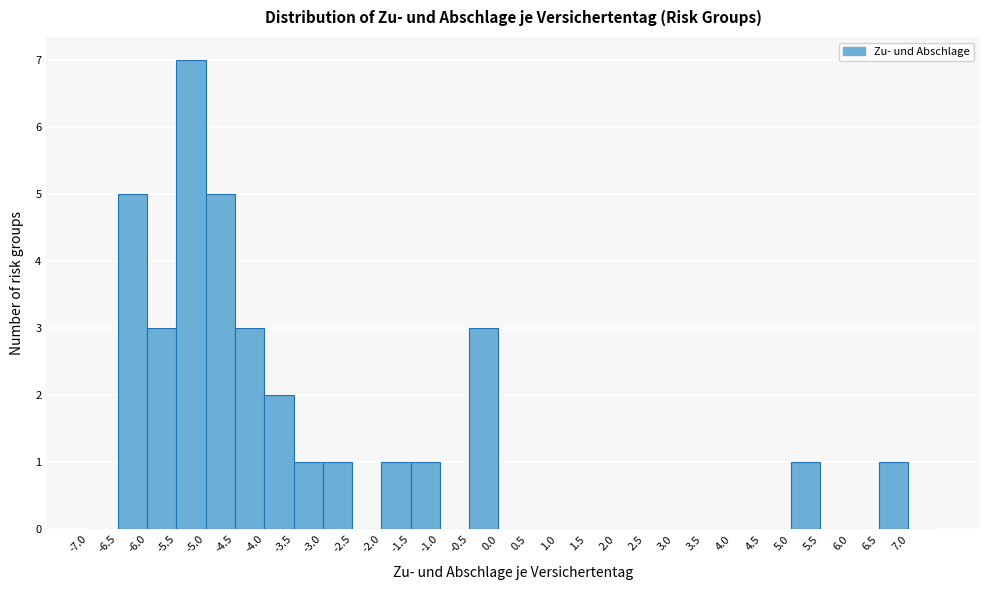

How tall is the bar that spans -3.0 to -2.5 on the x-axis? The values are not printed on the chart, so give them approximately, as read against the axis.

1